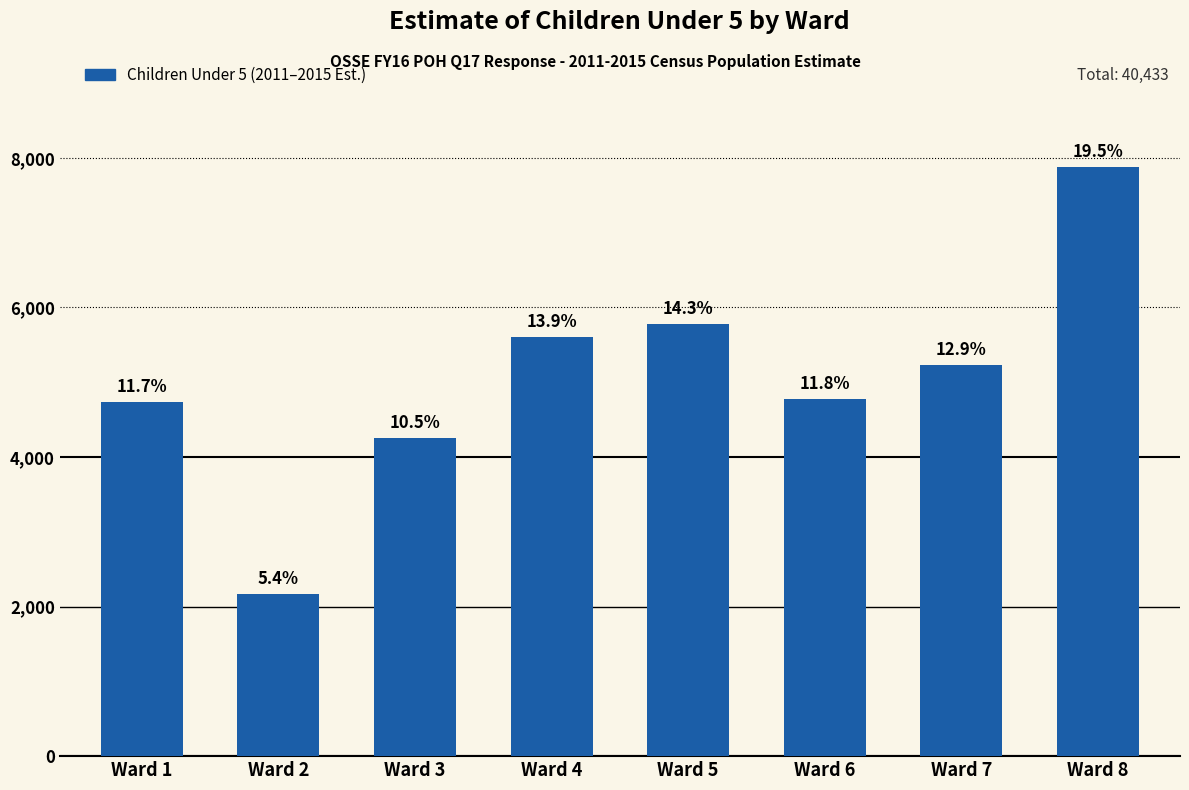

What is the value of the 5th bar from the left?

5778